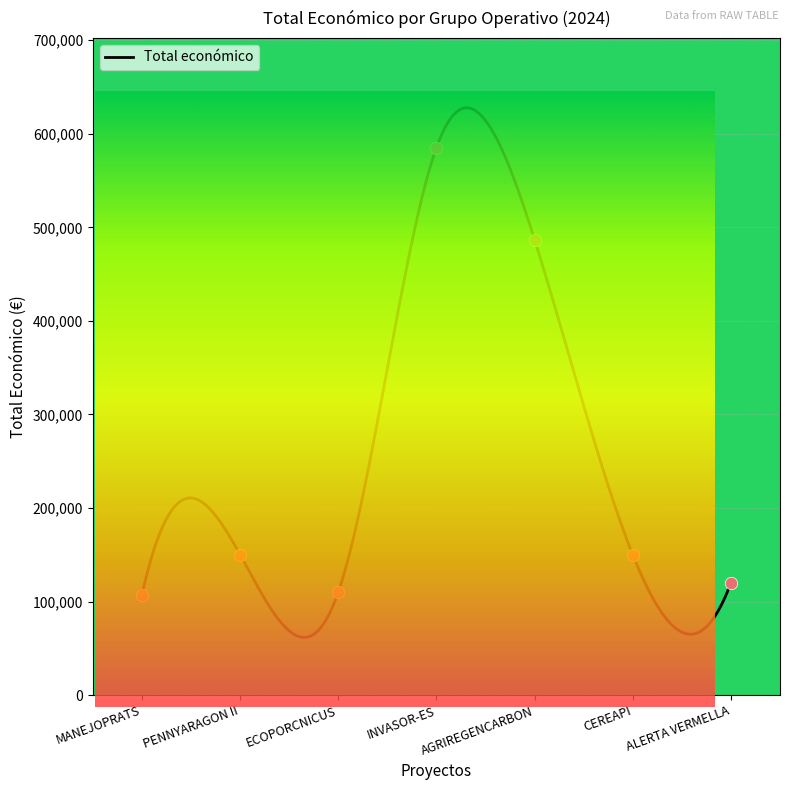

What is the change in value from INVASOR-ES to ALERTA VERMELLA?

-465346